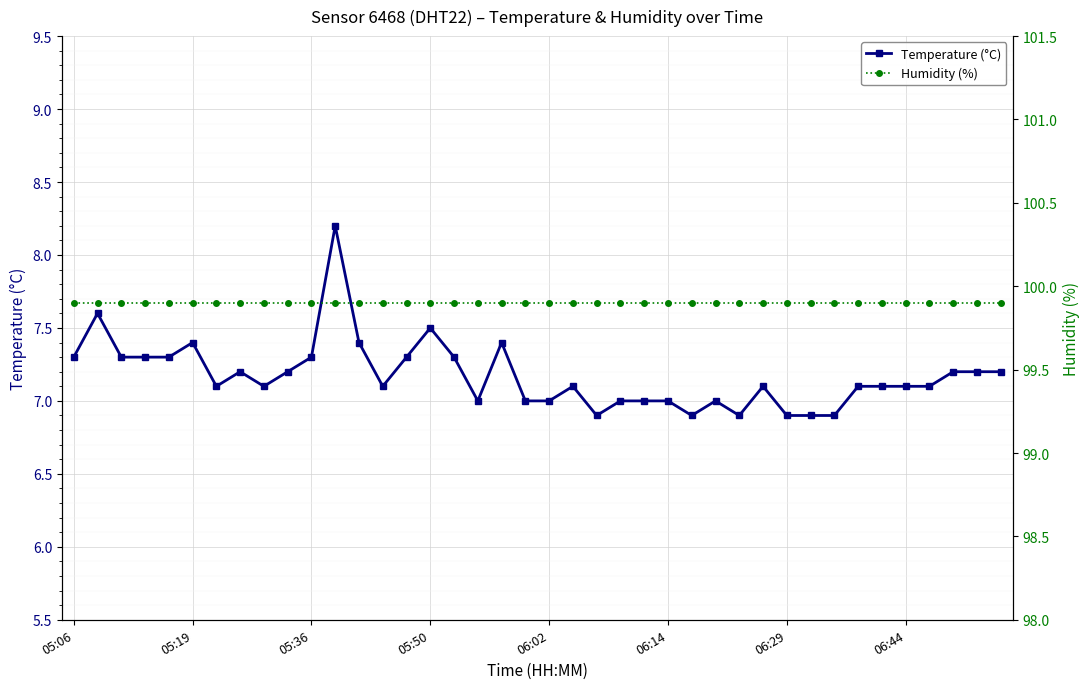

True or false: Temperature (°C) has more than 0 points higher than both neighbors.

True